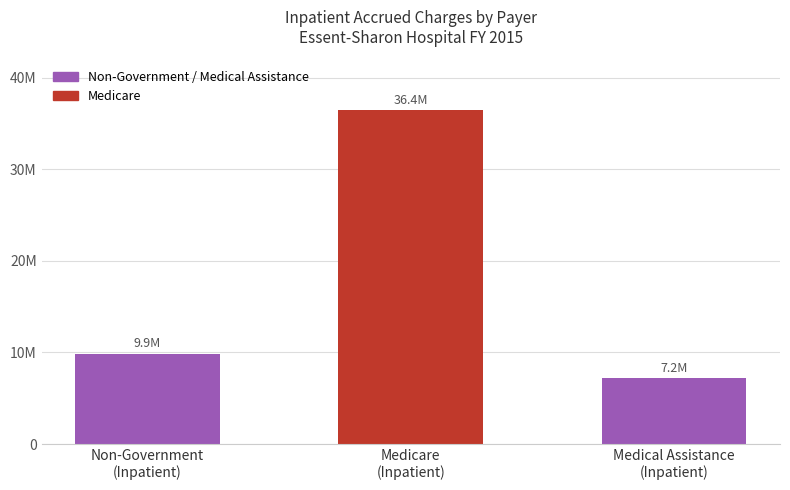

What is the ratio of the value at Medicare
(Inpatient) to the value at Non-Government
(Inpatient)?

3.7